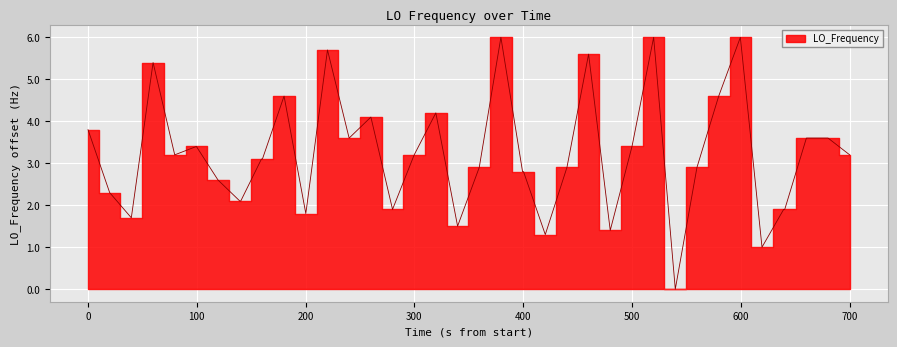

Which has a higher value, 1457744675.6 or 1457744535.1?

1457744675.6